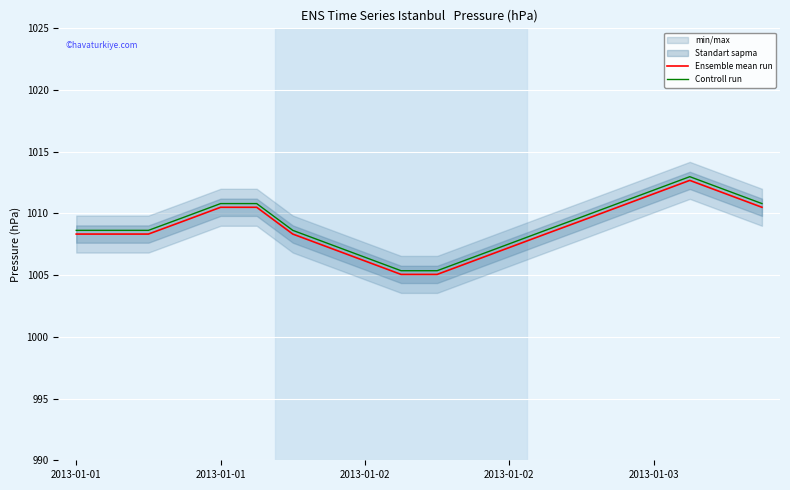

What is the sum of all Controll run values?

20181.2